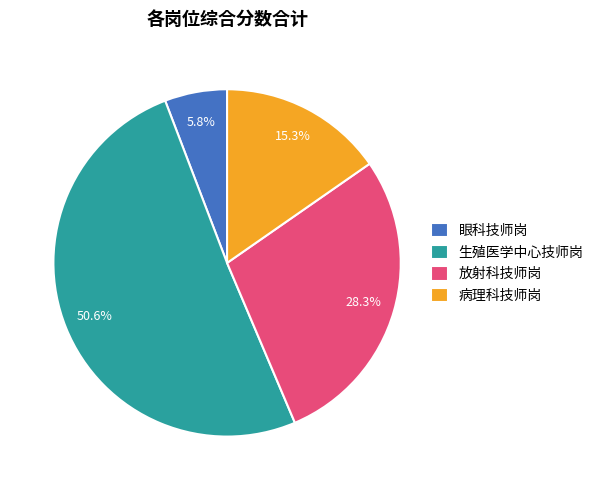

Approximately how many times larger is the value at 放射科技师岗 compared to 眼科技师岗?

4.9